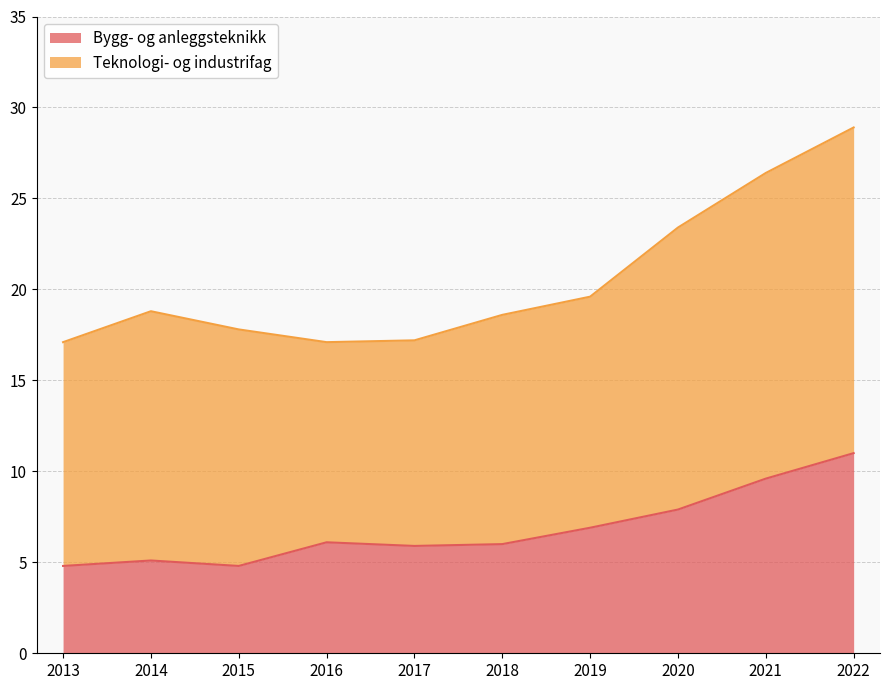

What is the value of the 9th point from the left?

9.6